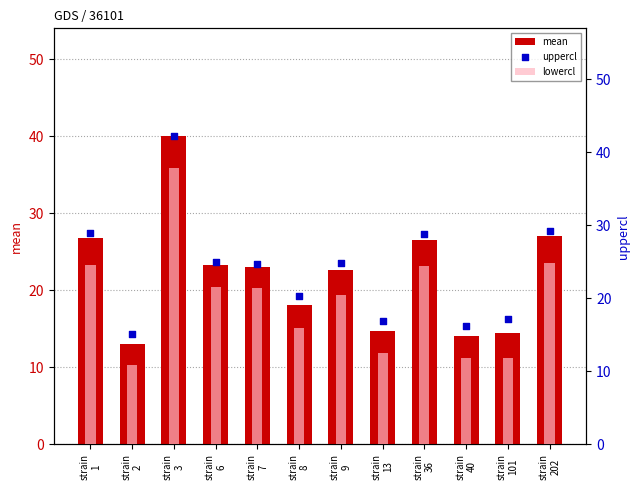

What are all the series names shown in the legend?

mean, lowercl, uppercl